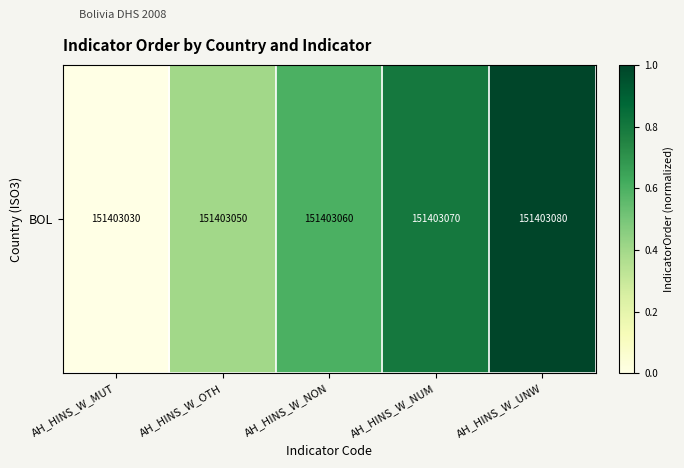

The chart shows a value of 1.0 at AH_HINS_W_UNW. True or false?

True